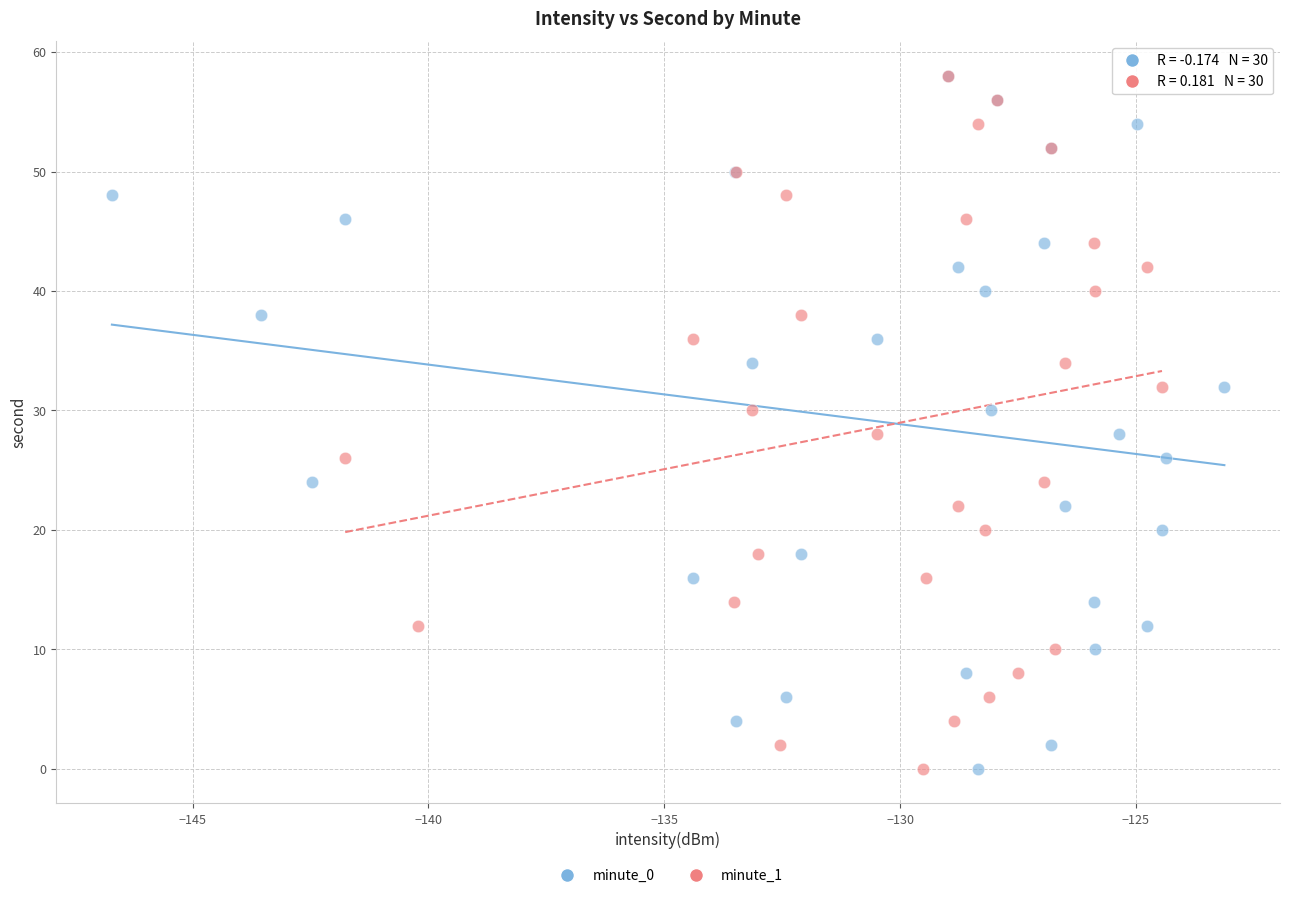

What are all the series names shown in the legend?

minute_0, minute_1